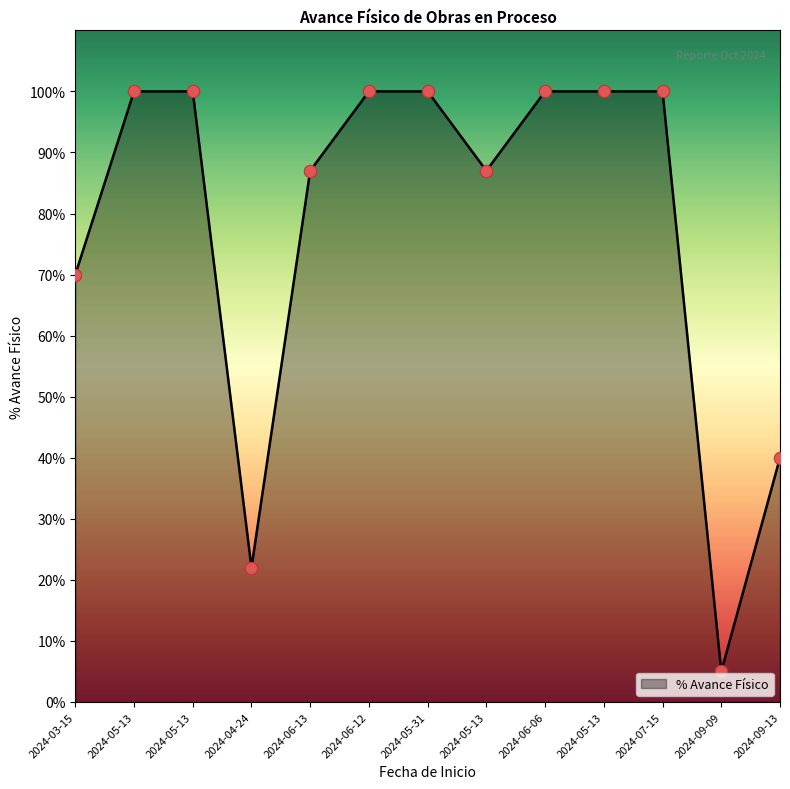

What is the ratio of the value at 2024-09-09 to the value at 2024-05-13?

0.1